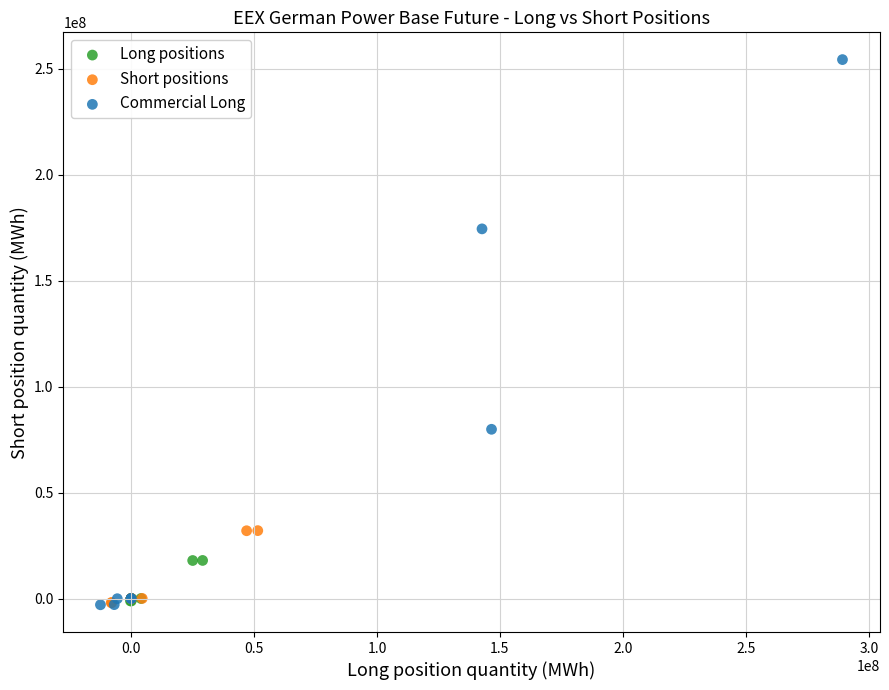

Which series contains the highest Y value?

Commercial Long